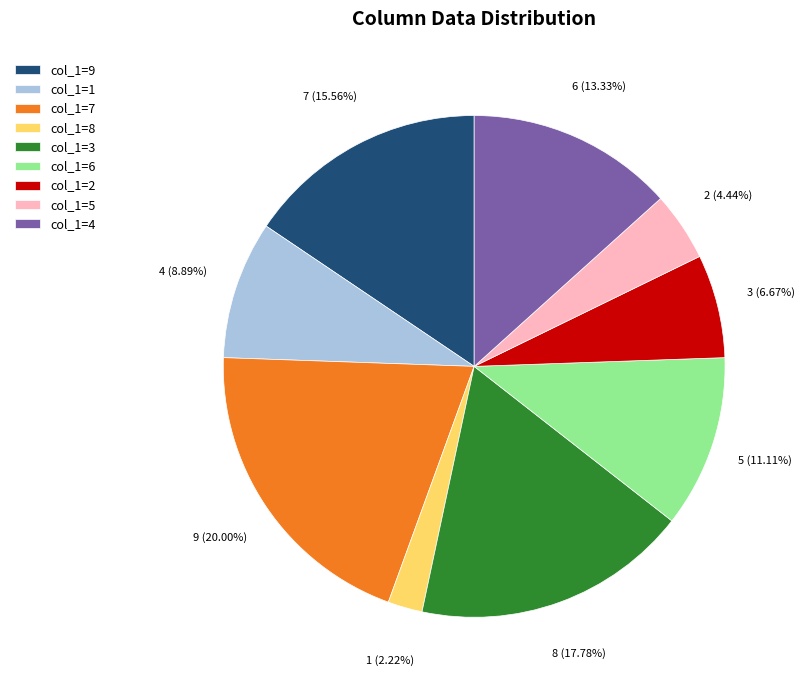

Which has a higher value, col_1=8 or col_1=4?

col_1=4